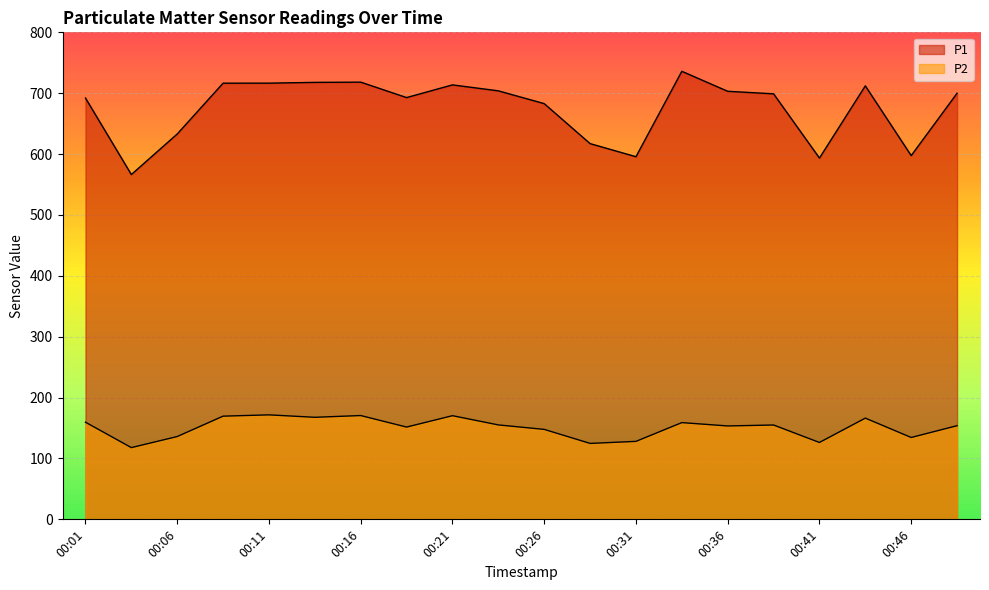

What is the value of the P1 point at the 7th from the left?

718.2